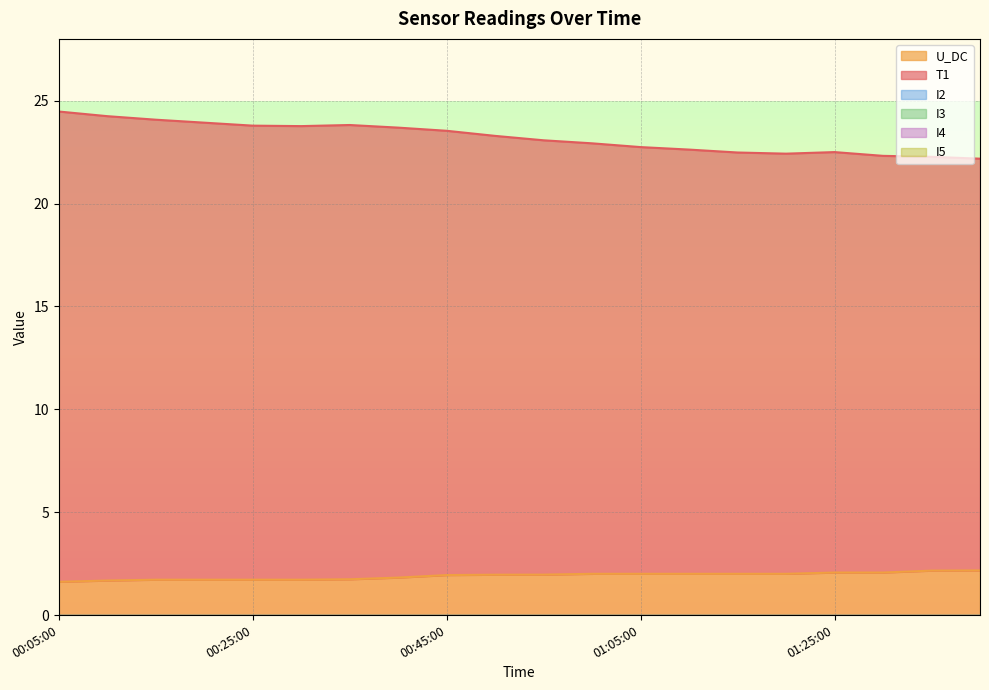

True or false: I4 has a value of 0.0 at 01:00:00.

True